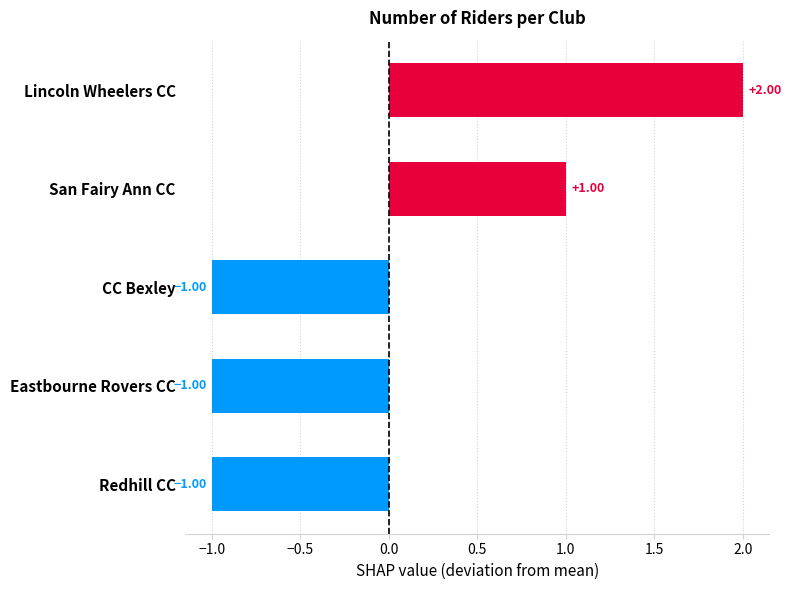

How many values are between -1 and 1?

4